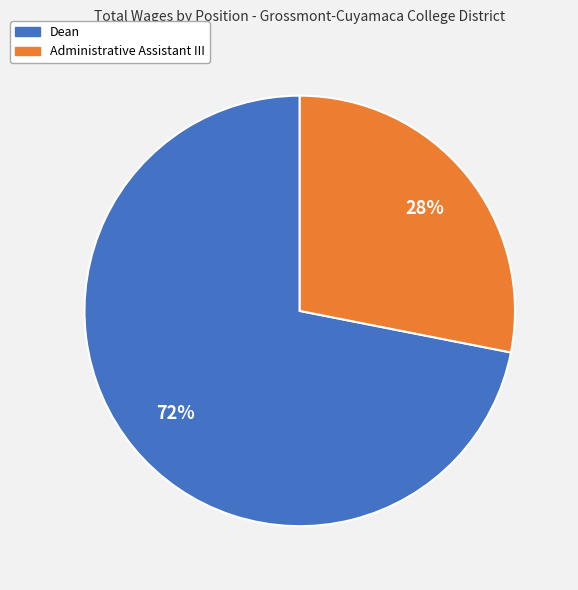

To the nearest percent, what percentage of the pie is Administrative Assistant III?

28%